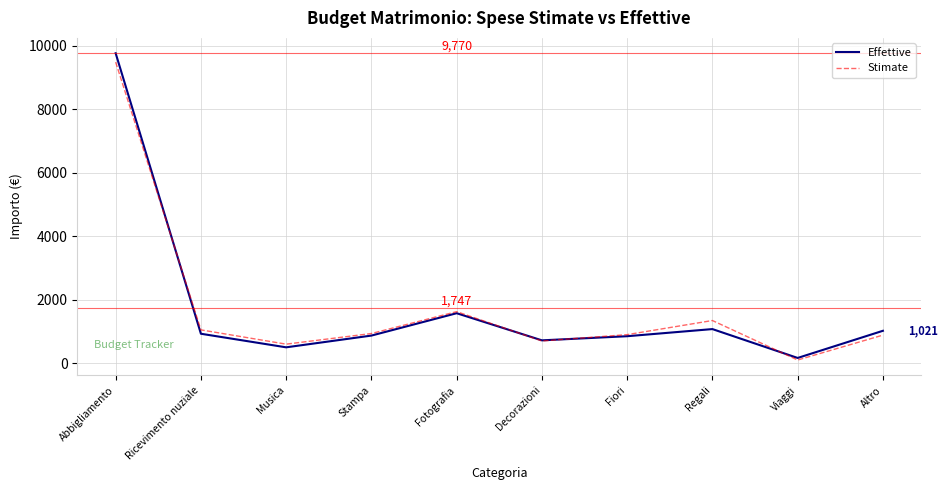

The Stimate series shows 1625 at Fotografia. True or false?

True